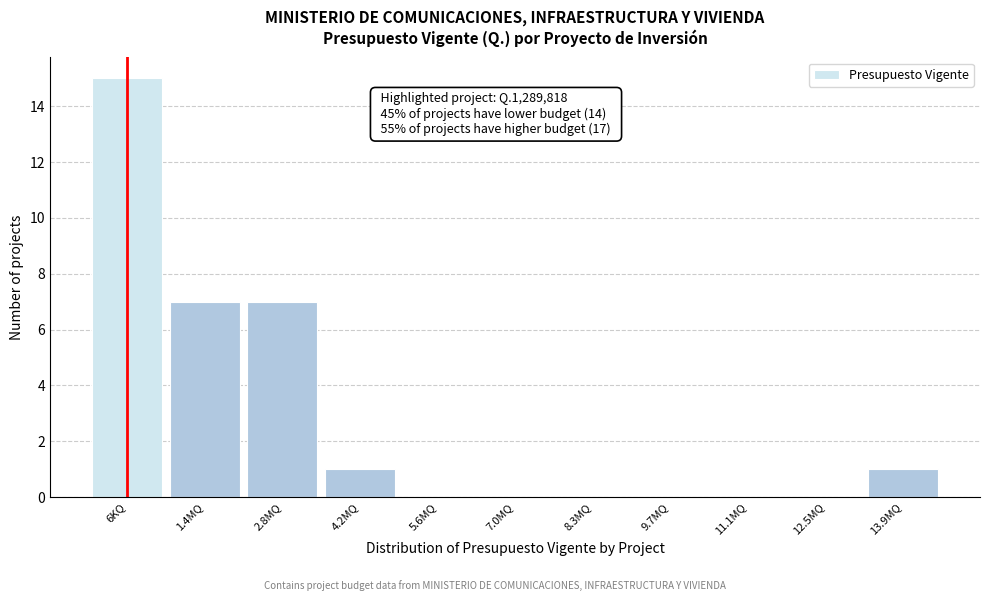

Reading left to right, transcribe all the data shown in this chart.

6KQ=15	1.4MQ=7	2.8MQ=7	4.2MQ=1	5.6MQ=0	7.0MQ=0	8.3MQ=0	9.7MQ=0	11.1MQ=0	12.5MQ=0	13.9MQ=1